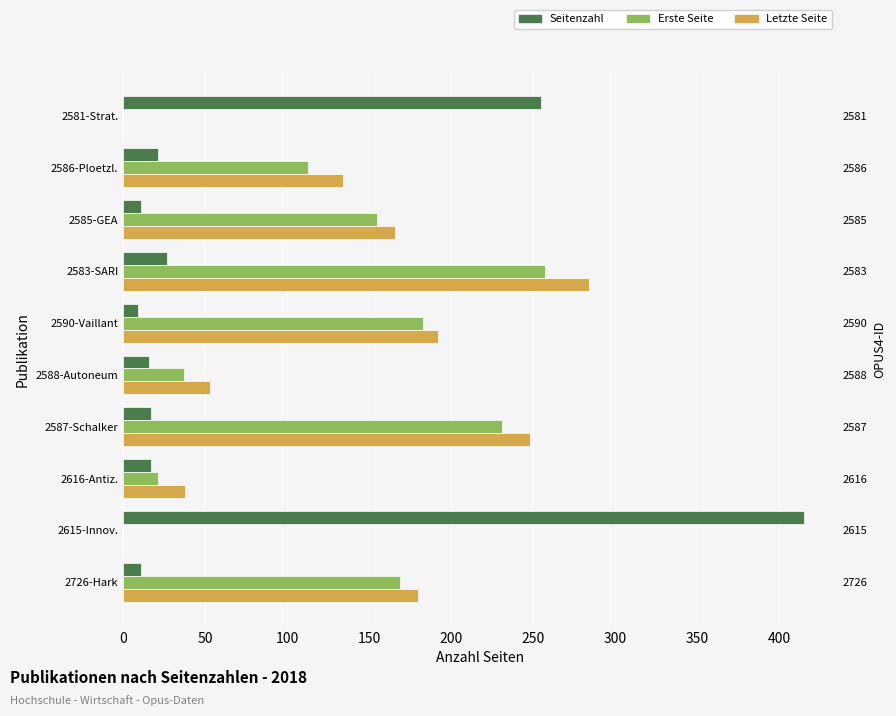

What is the difference between the maximum and minimum values in the Letzte Seite series?

284